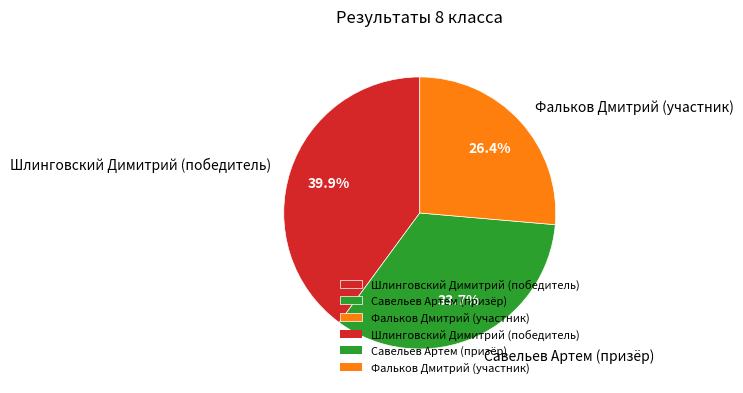

Does any single category account for the majority?

No